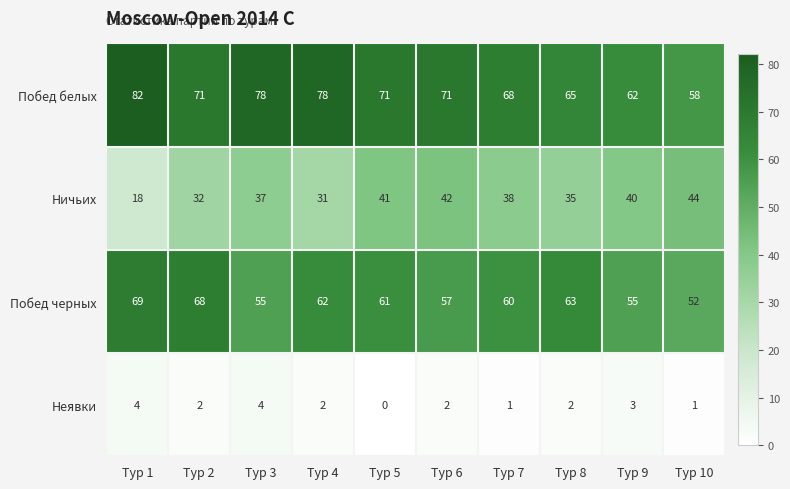

What is the average value of the Ничьих series?

36